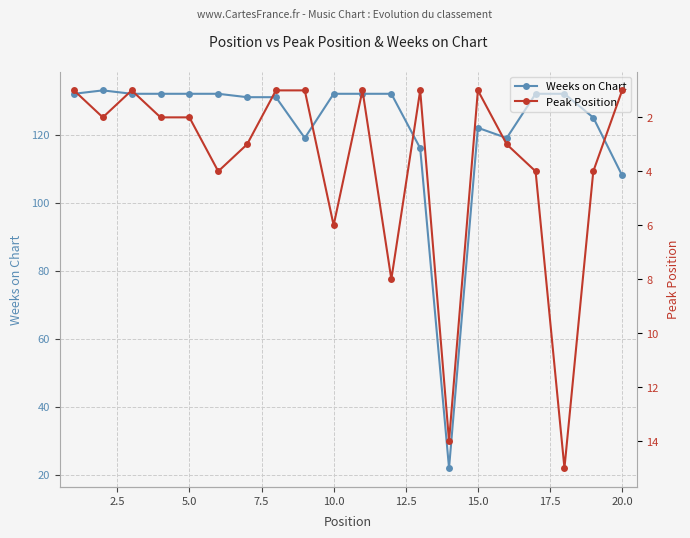

What is the highest value of the Peak Position series?

15